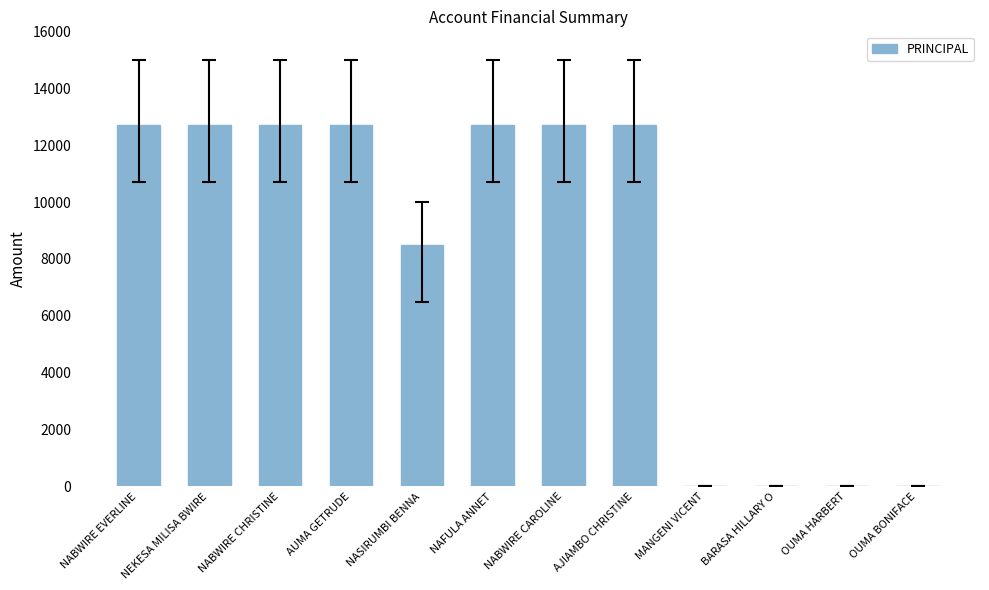

What is the change in value from NASIRUMBI BENNA to OUMA HARBERT?

-8500